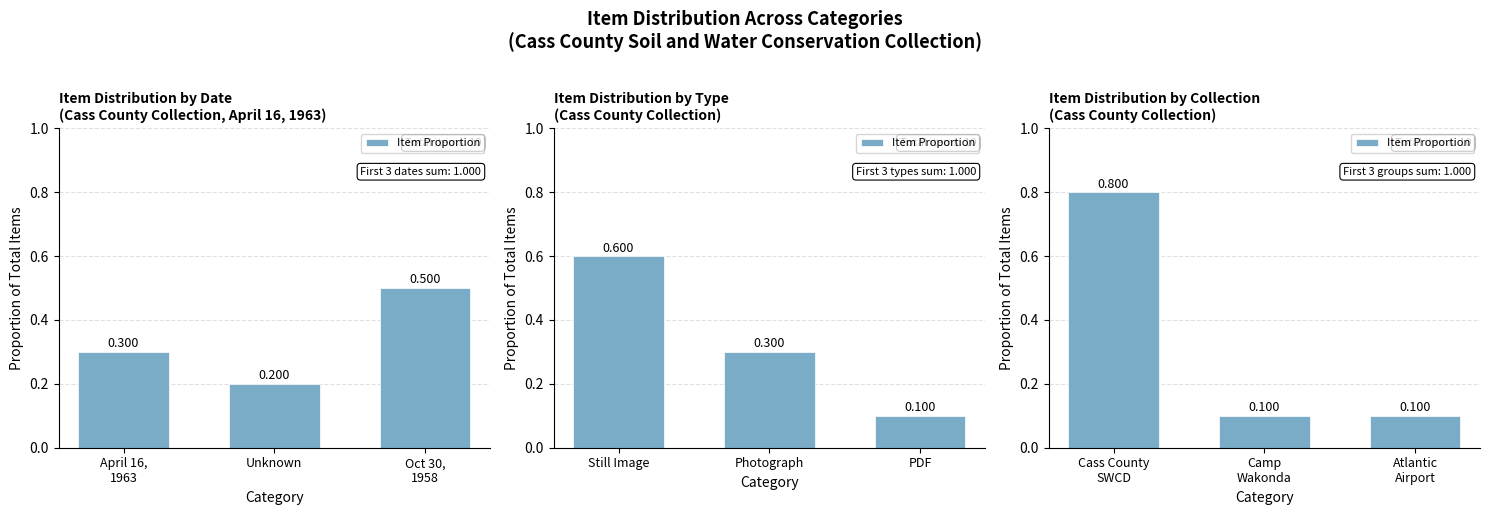

What is the label of the 3rd bar from the left?

Atlantic Airport